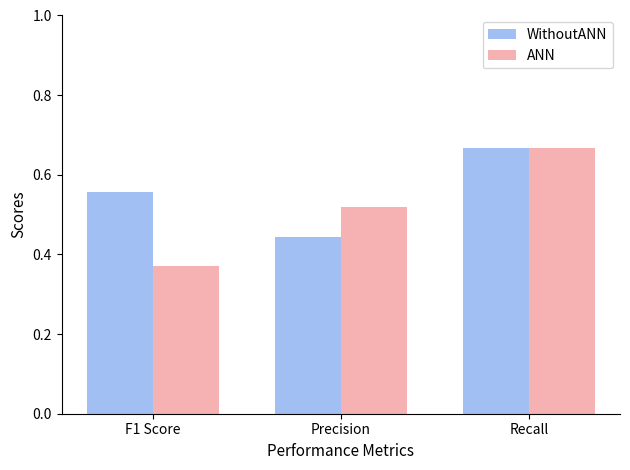

True or false: ANN has a value of 0.2 at F1 Score.

False